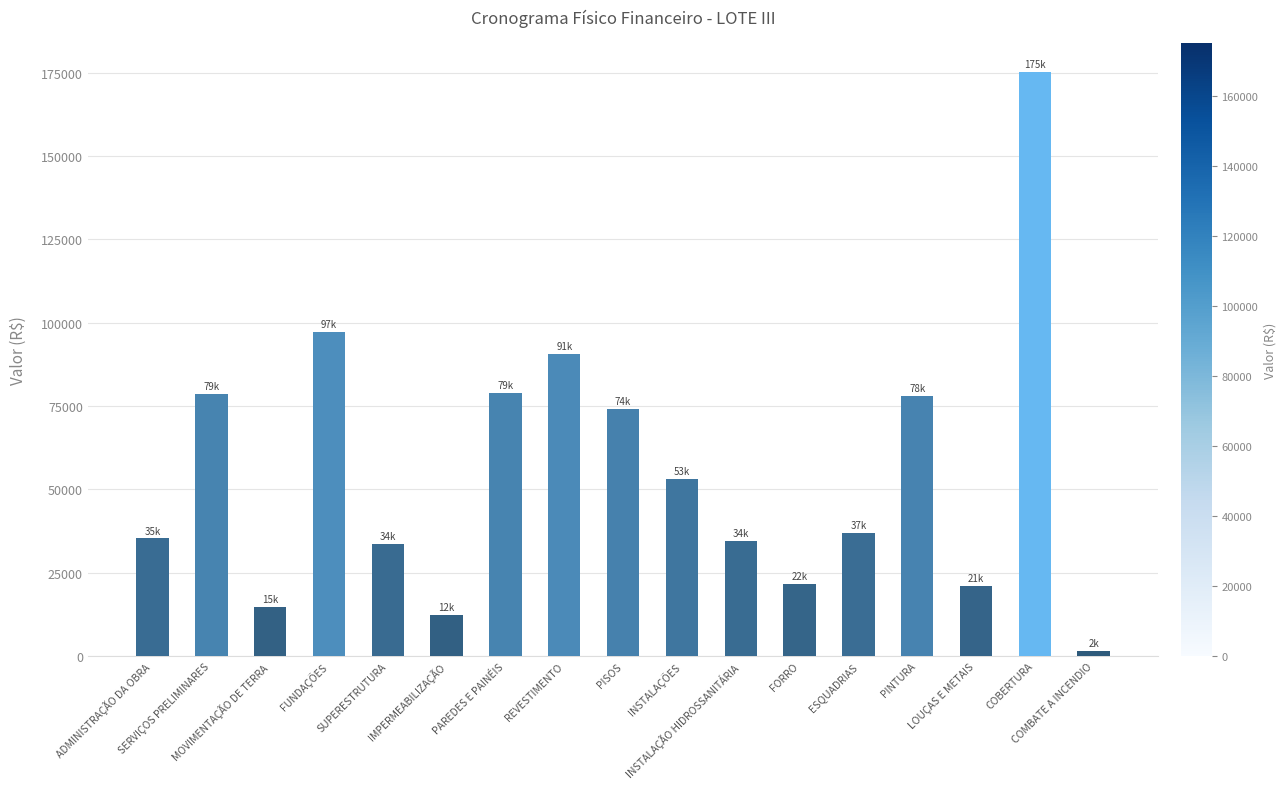

What is the average value?

55119.9